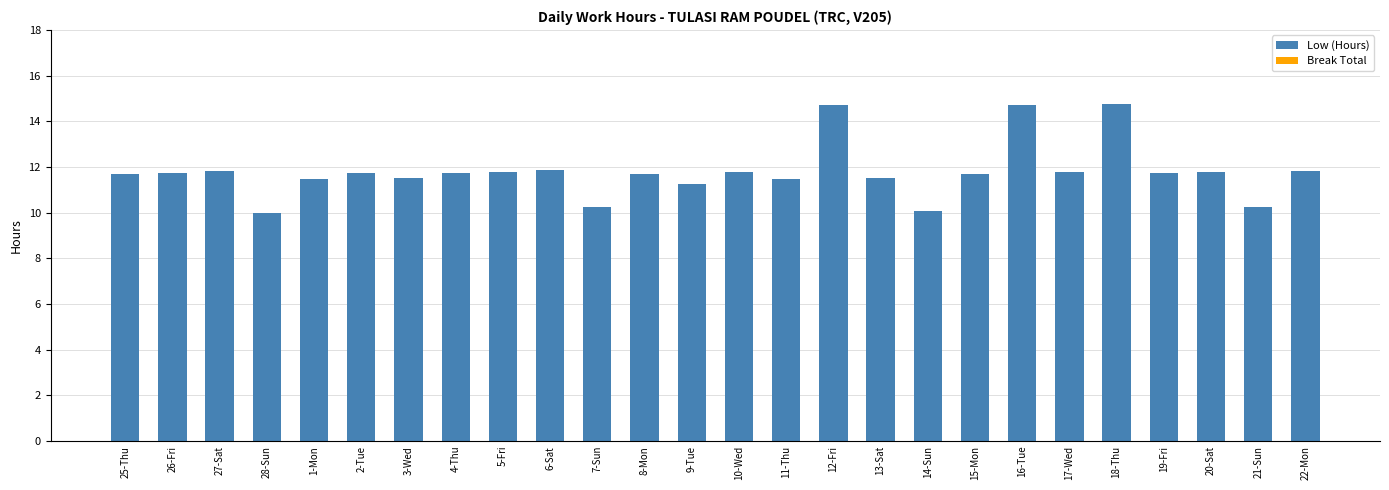

What is the ratio of the value at 2-Tue to the value at 11-Thu?

1.0